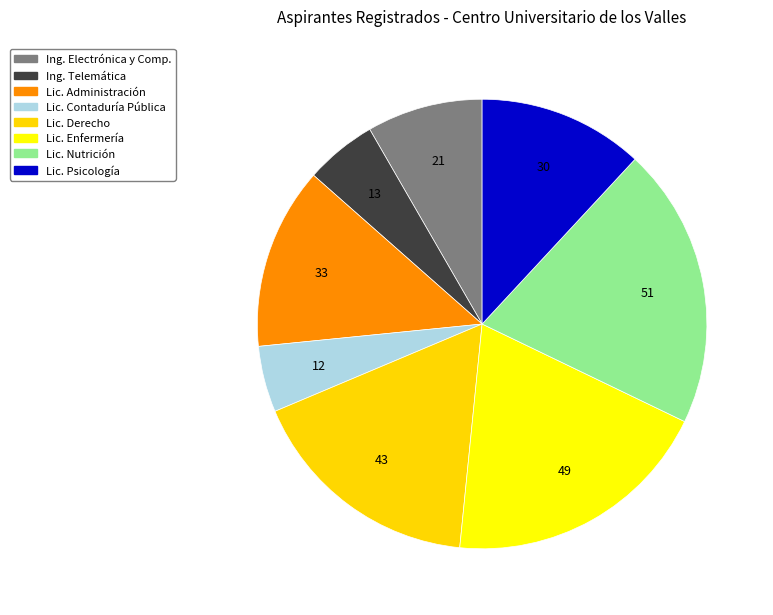

Rank the categories by value from highest to lowest.

LIC. EN NUTRICION, LIC. EN ENFERMERIA, LIC. EN DERECHO O ABOGADO, LIC. EN ADMINISTRACION, LIC. EN PSICOLOGIA, ING. EN ELECTRONICA Y COMPUTACION, ING. EN TELEMATICA, LIC. EN CONTADURIA PUBLICA